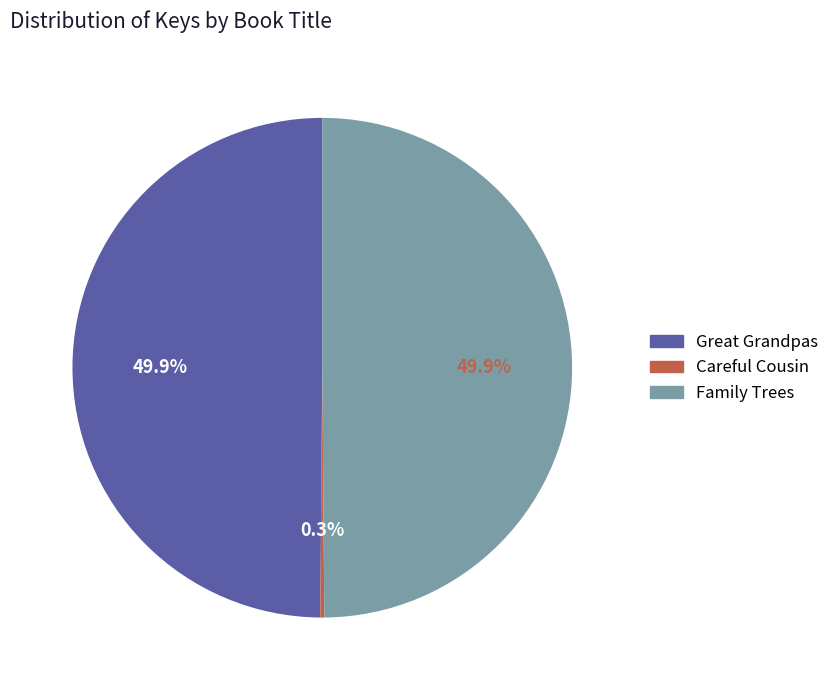

Approximately how many times larger is the value at Family Trees compared to Great Grandpas?

1.0